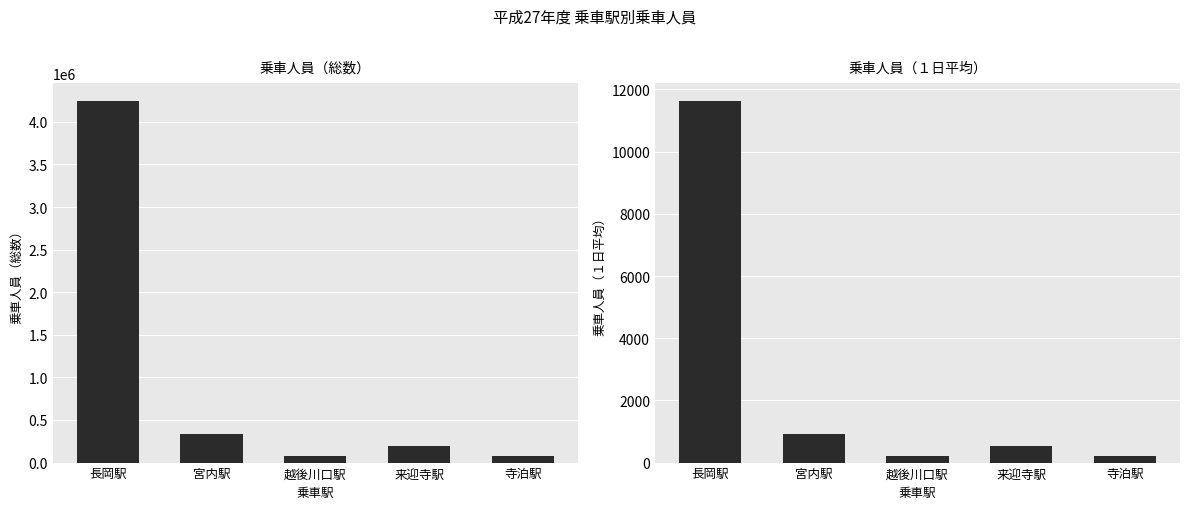

Rank the series at 越後川口駅 from lowest to highest value.

乗車人員（１日平均）, 乗車人員（総数）